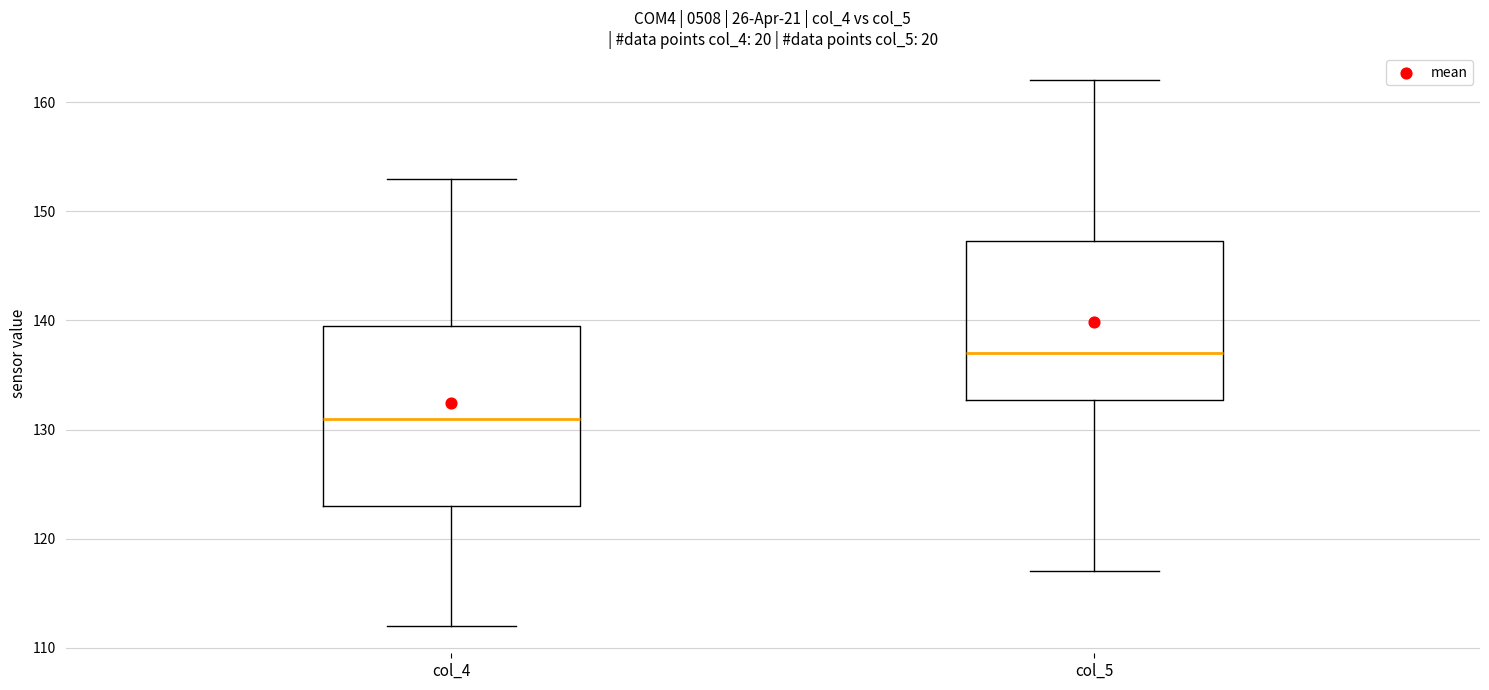

Which box has the lowest median line?

col_4